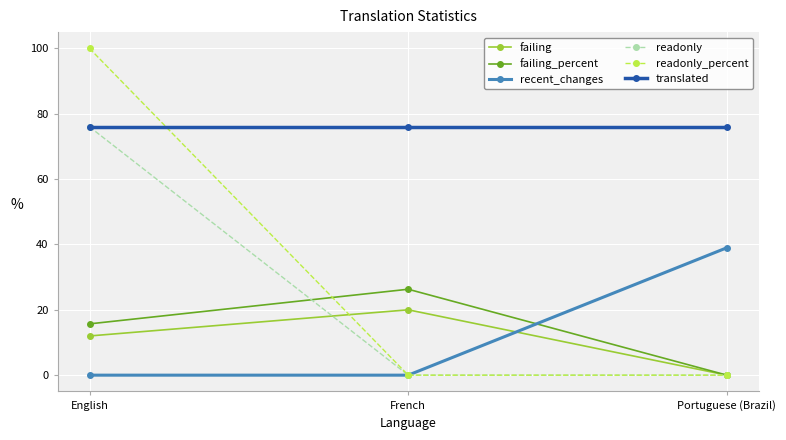

What is the total value across all series at English?

279.7